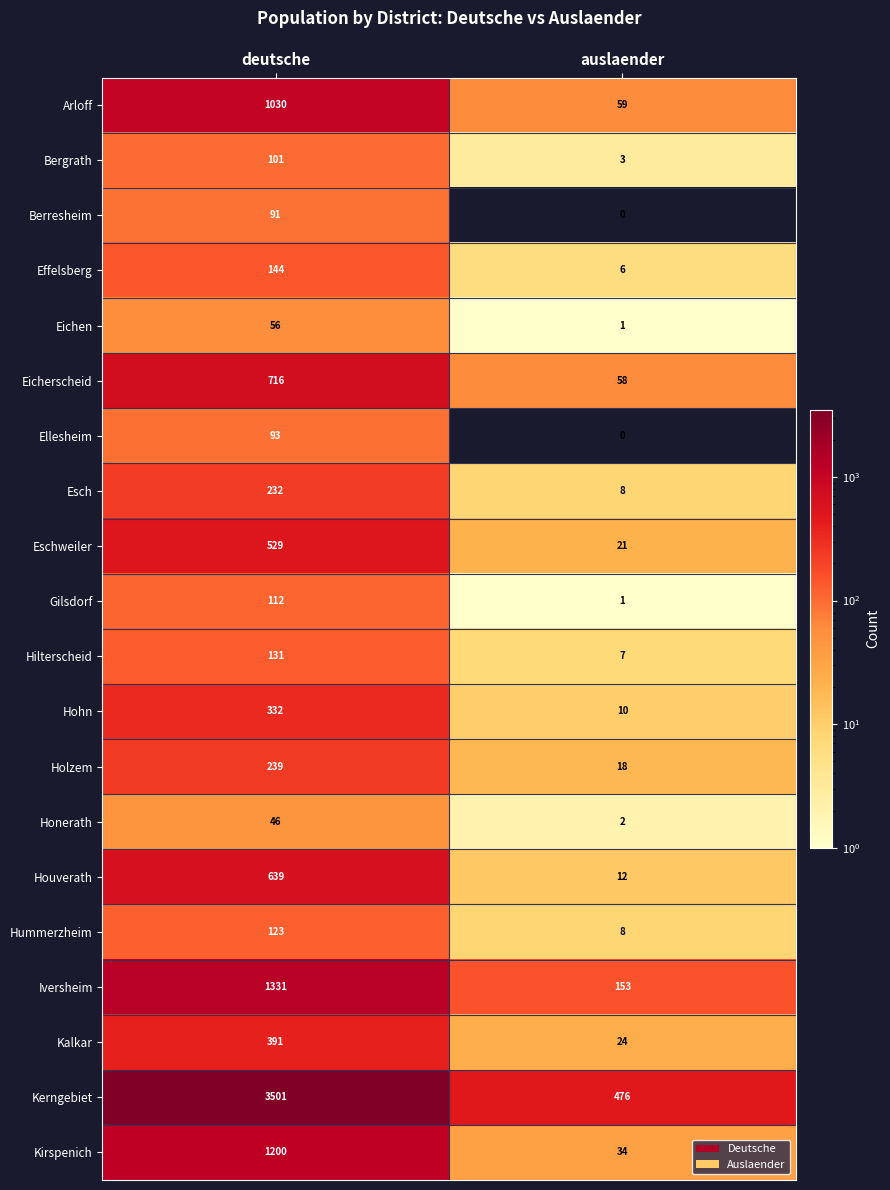

What is the approximate value of Eichen at deutsche, to the nearest 5?

55